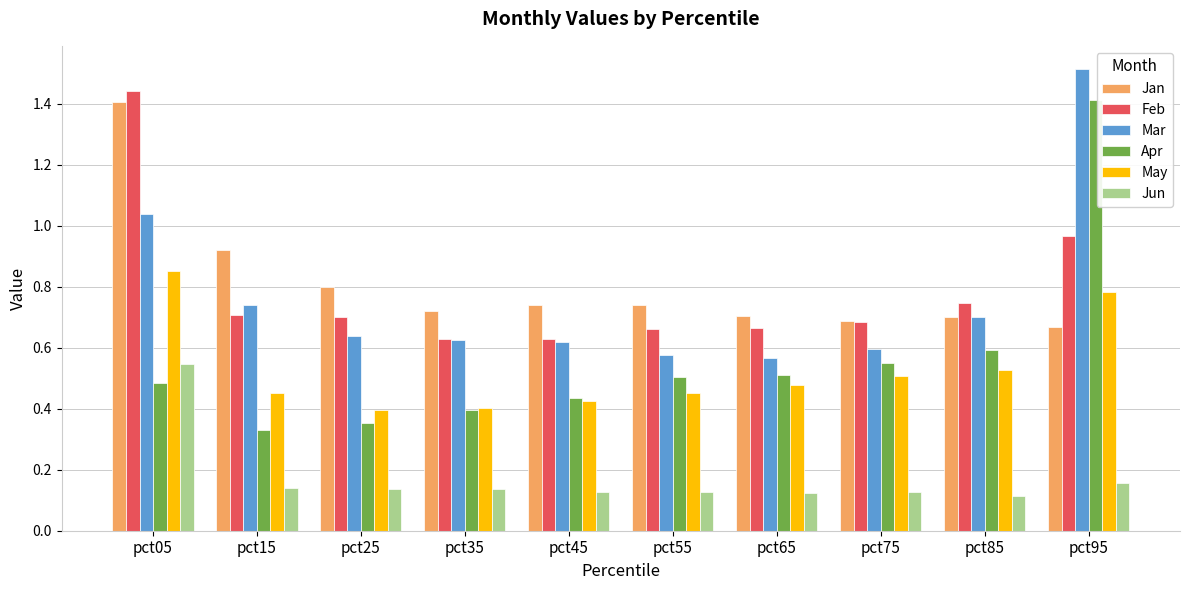

Count the May values in the range 0 to 1.

10